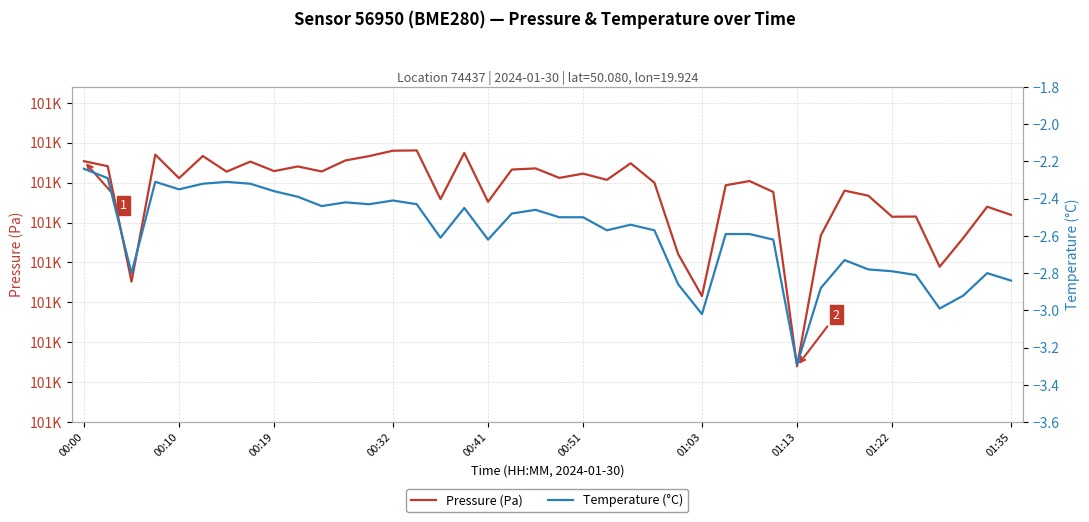

What is the difference between the maximum and minimum values in the Pressure (Pa) series?

135.2